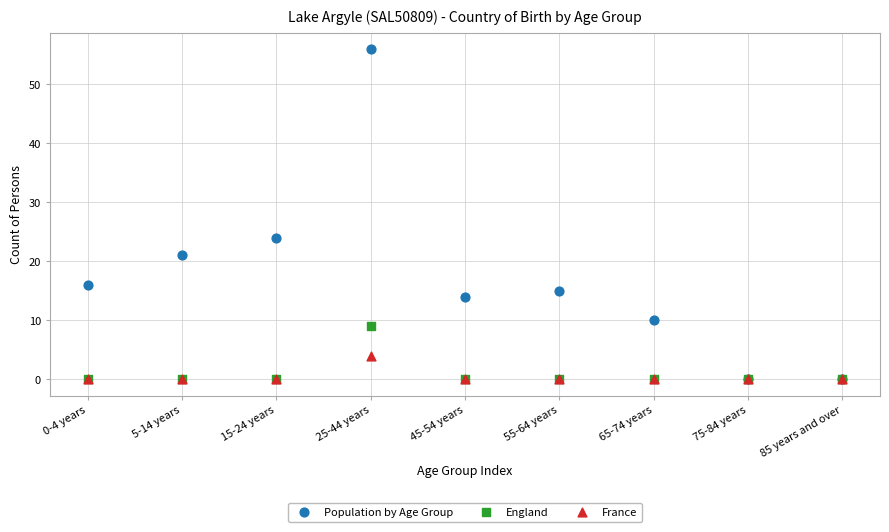

Which series contains the highest Y value?

Population by Age Group